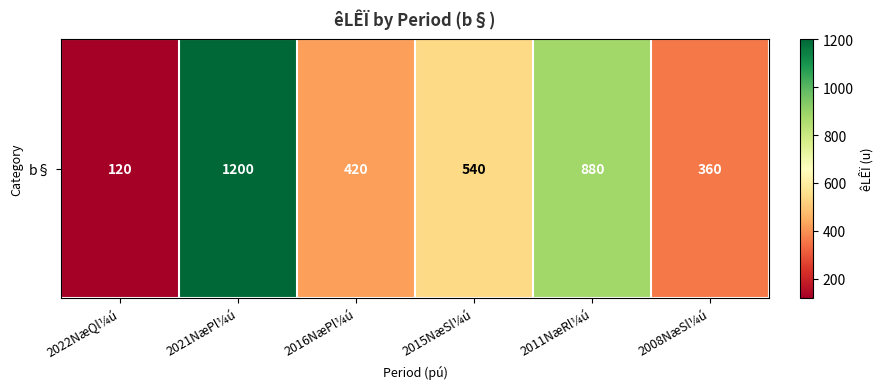

The value at 2011NæRl¼ú is 558. True or false?

False